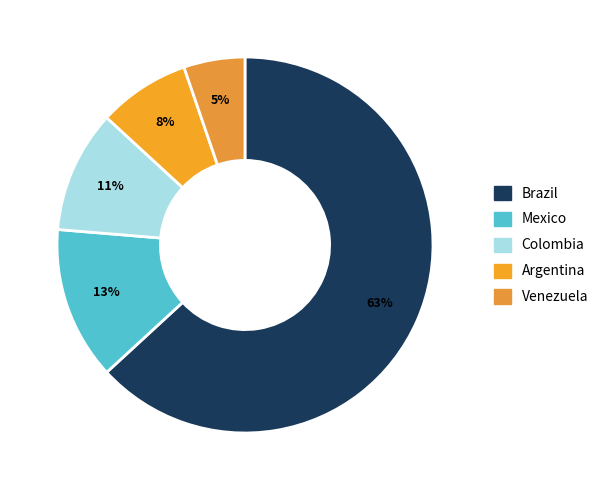

How many slices are in this pie chart?

5